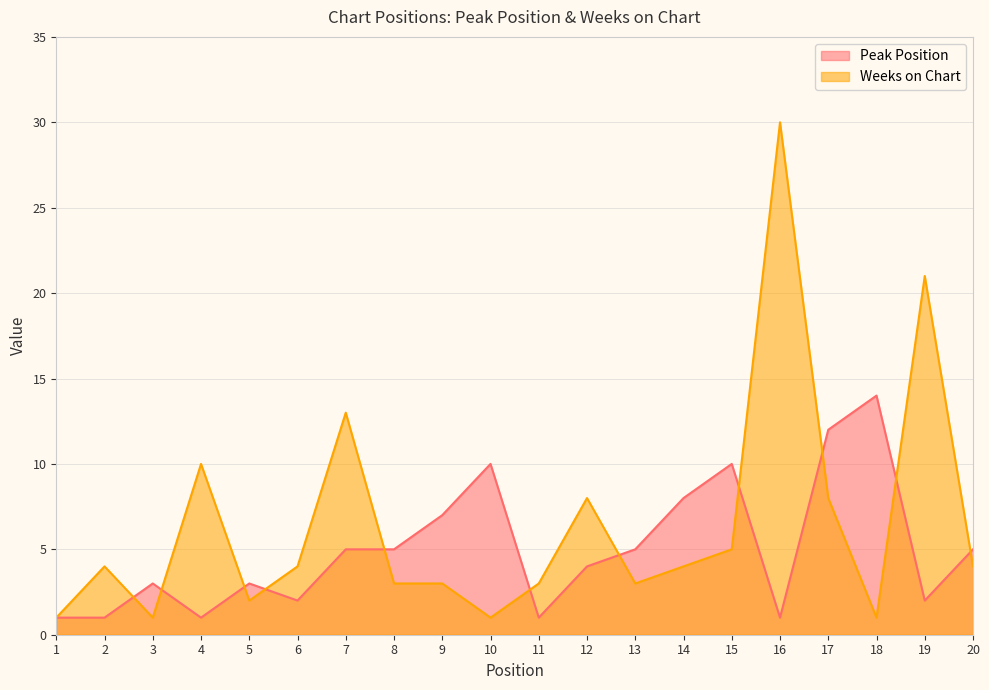

True or false: Peak Position has a value of 3 at 17.

False